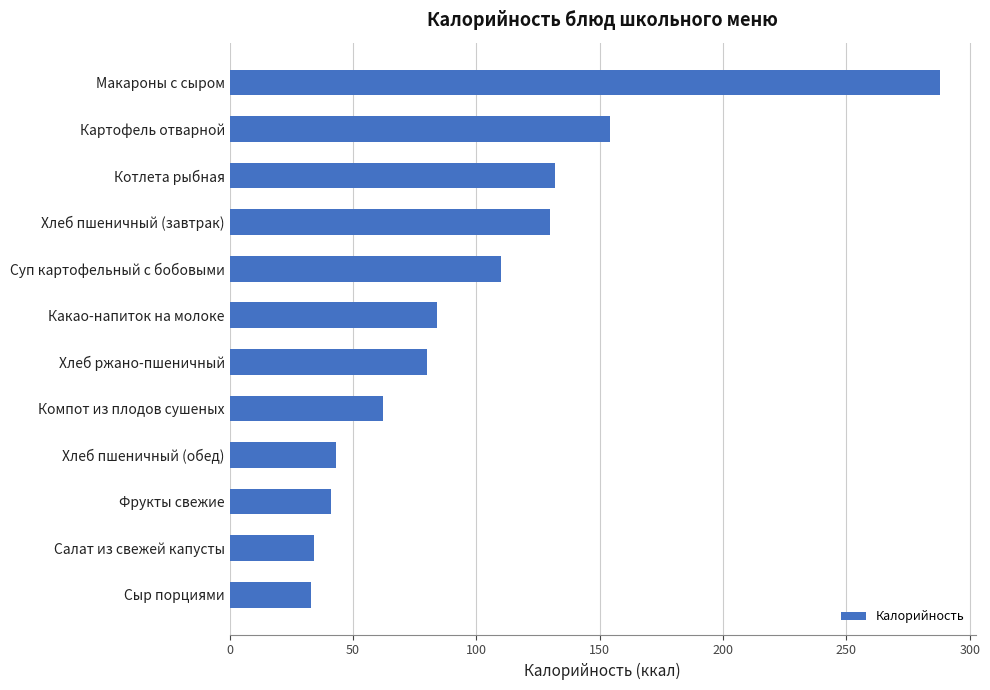

The value at Хлеб пшеничный (обед) is 57. True or false?

False